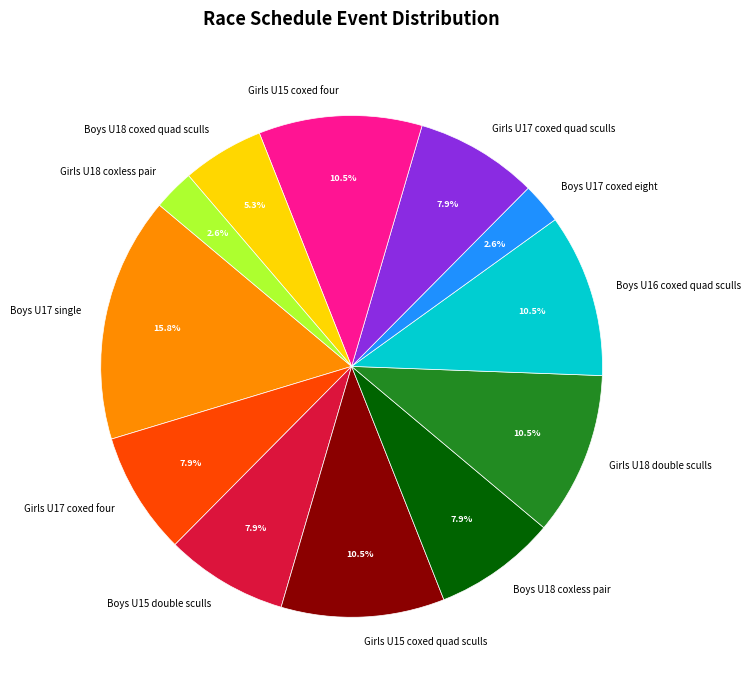

Which slice is the largest?

Boys U17 single